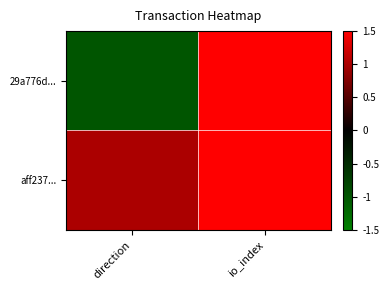

At which category is the sum across all series the highest?

io_index